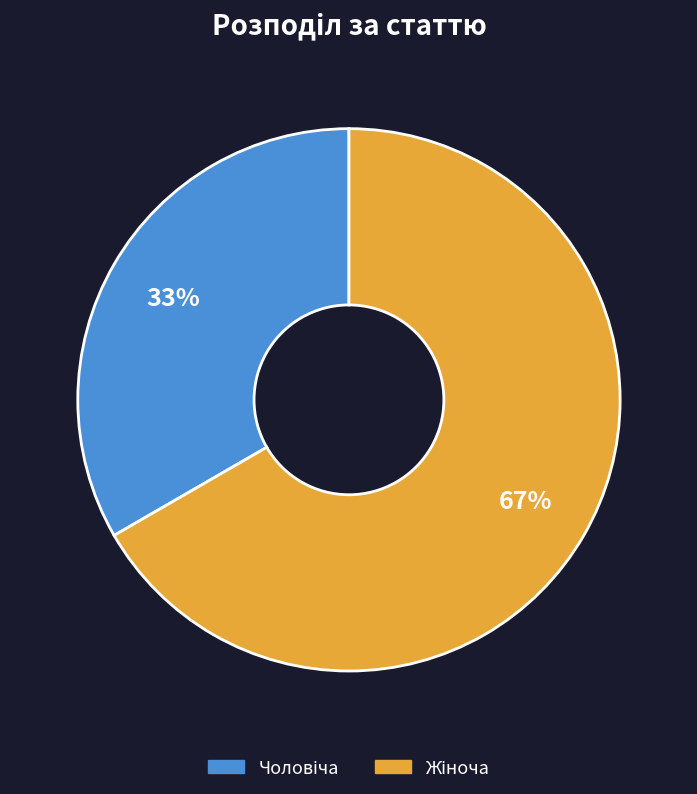

To the nearest percent, what is the average slice percentage?

50%